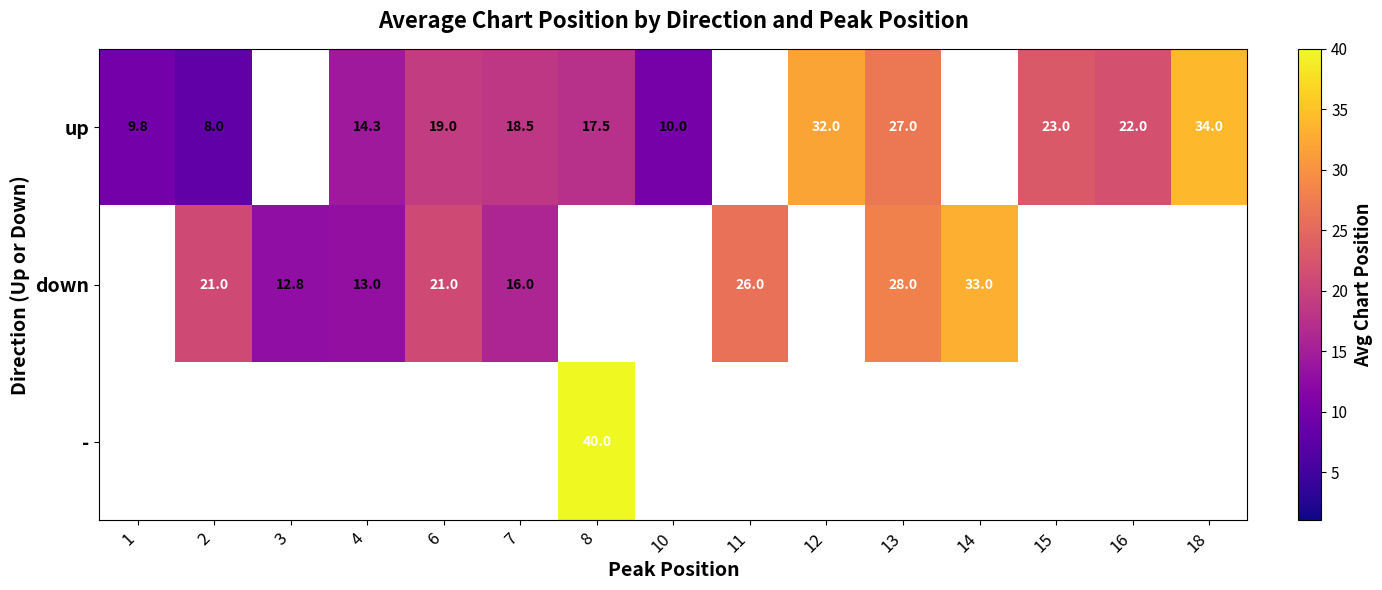

The down series shows 6.6 at 4. True or false?

False